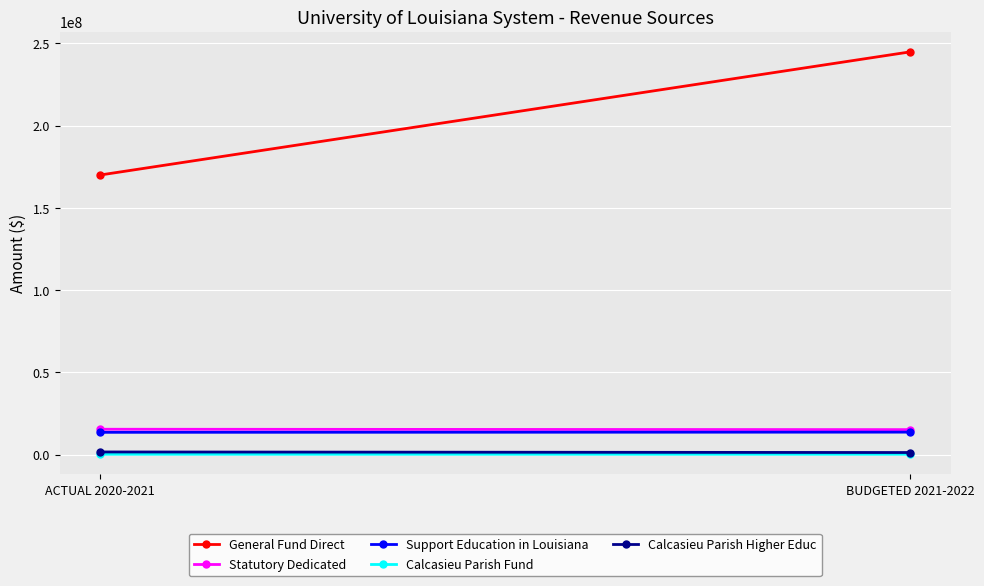

The value of Calcasieu Parish Fund at BUDGETED 2021-2022 is 233688. True or false?

True